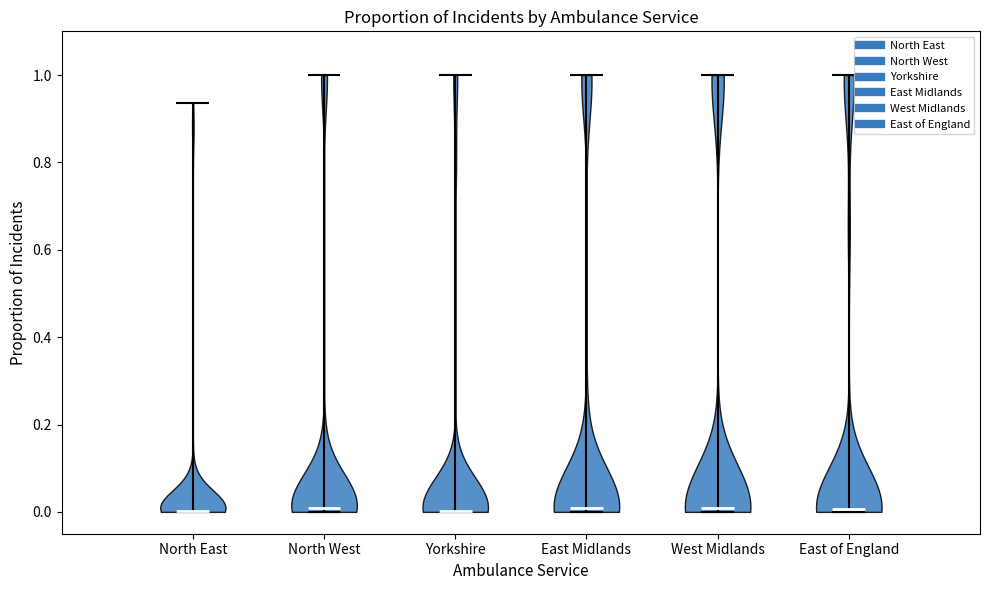

Reading left to right, read every violin against the y-axis: where its median line is, and the lowest and highest points it reaches. The values are not printed on the chart, so give them approximately, as read against the axis.

North East: median line 0.00, lowest point 0.00, highest point 0.94
North West: median line 0.00, lowest point 0.00, highest point 1.00
Yorkshire: median line 0.00, lowest point 0.00, highest point 1.00
East Midlands: median line 0.00, lowest point 0.00, highest point 1.00
West Midlands: median line 0.00, lowest point 0.00, highest point 1.00
East of England: median line 0.00, lowest point 0.00, highest point 1.00